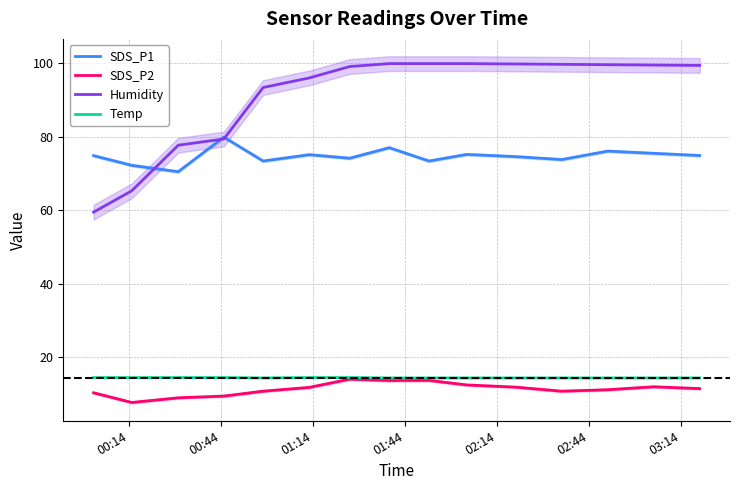

How many interior local valleys does the SDS_P2 series have?

3